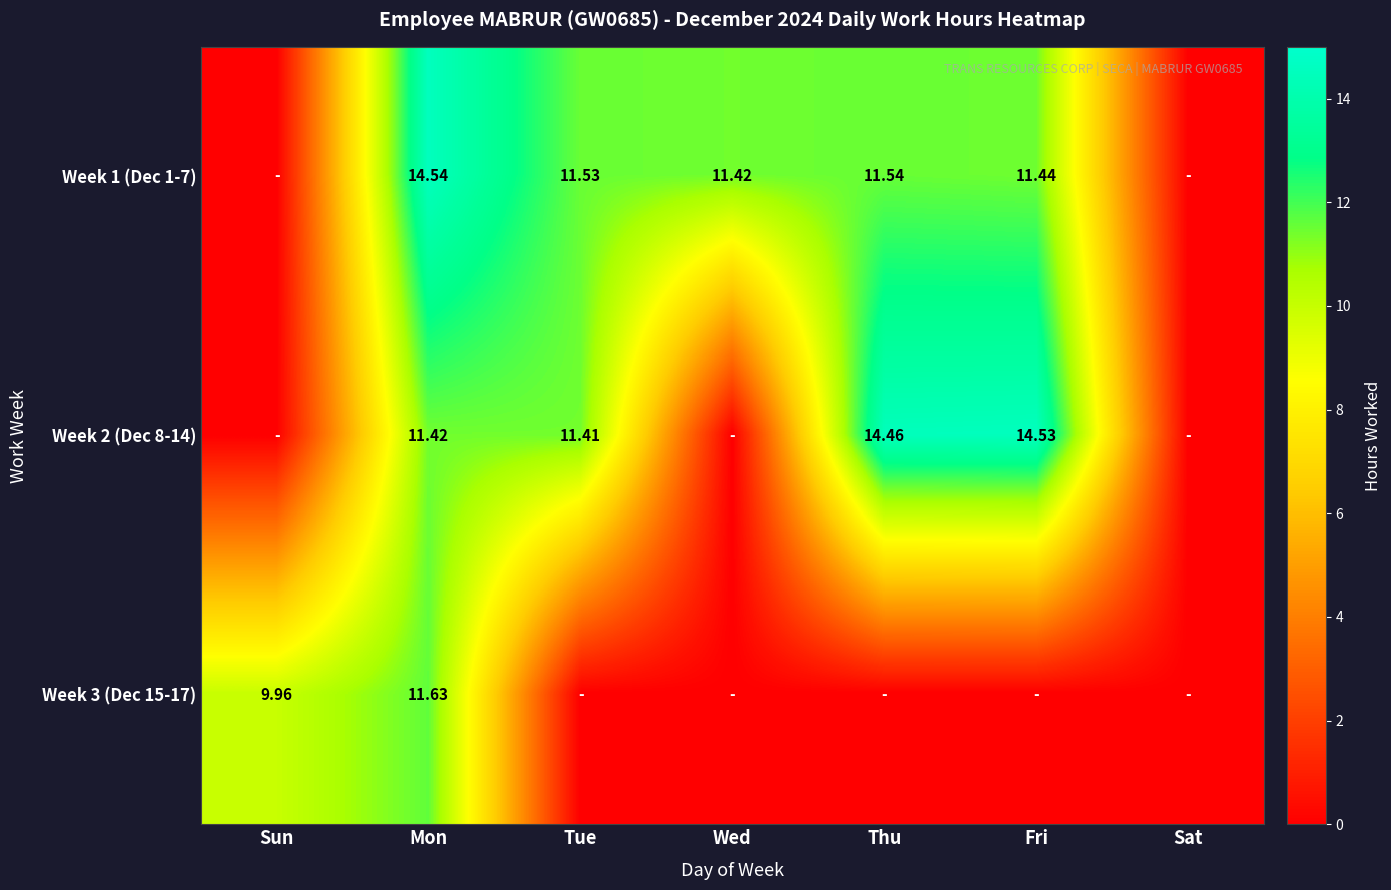

How many values in Week 1 (Dec 1-7) are above zero?

5